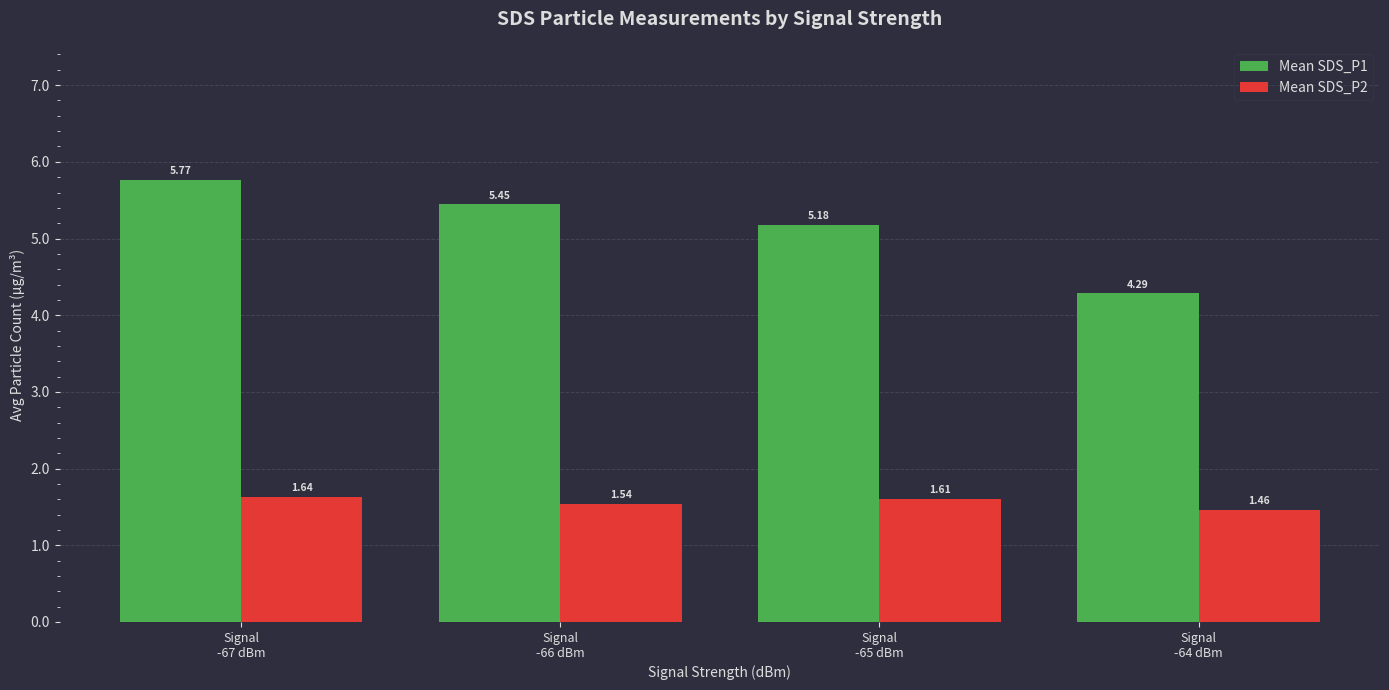

Rank the series by their average value, from highest to lowest.

Mean SDS_P1, Mean SDS_P2